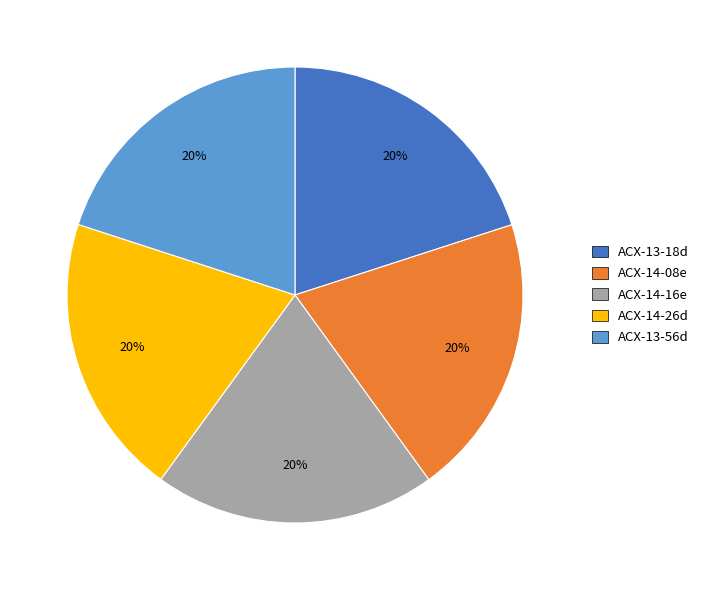

Approximately how many times larger is the value at ACX-14-16e compared to ACX-14-26d?

1.0